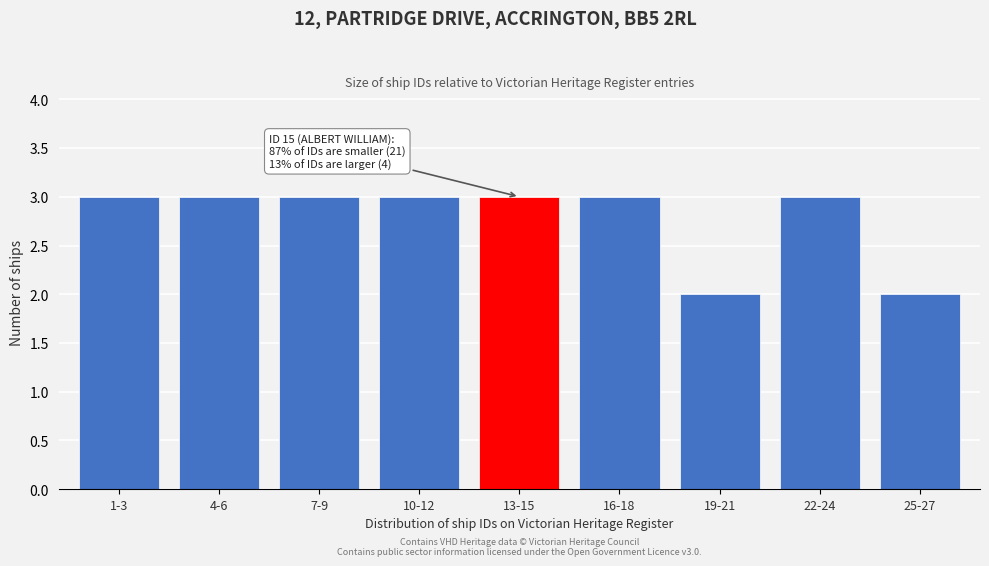

Reading right to left, transcribe all the data shown in this chart.

2	3	2	3	3	3	3	3	3